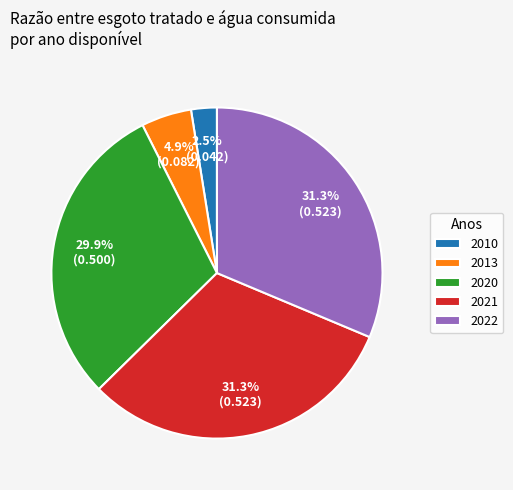

Does 2020 represent more than half of the total?

No